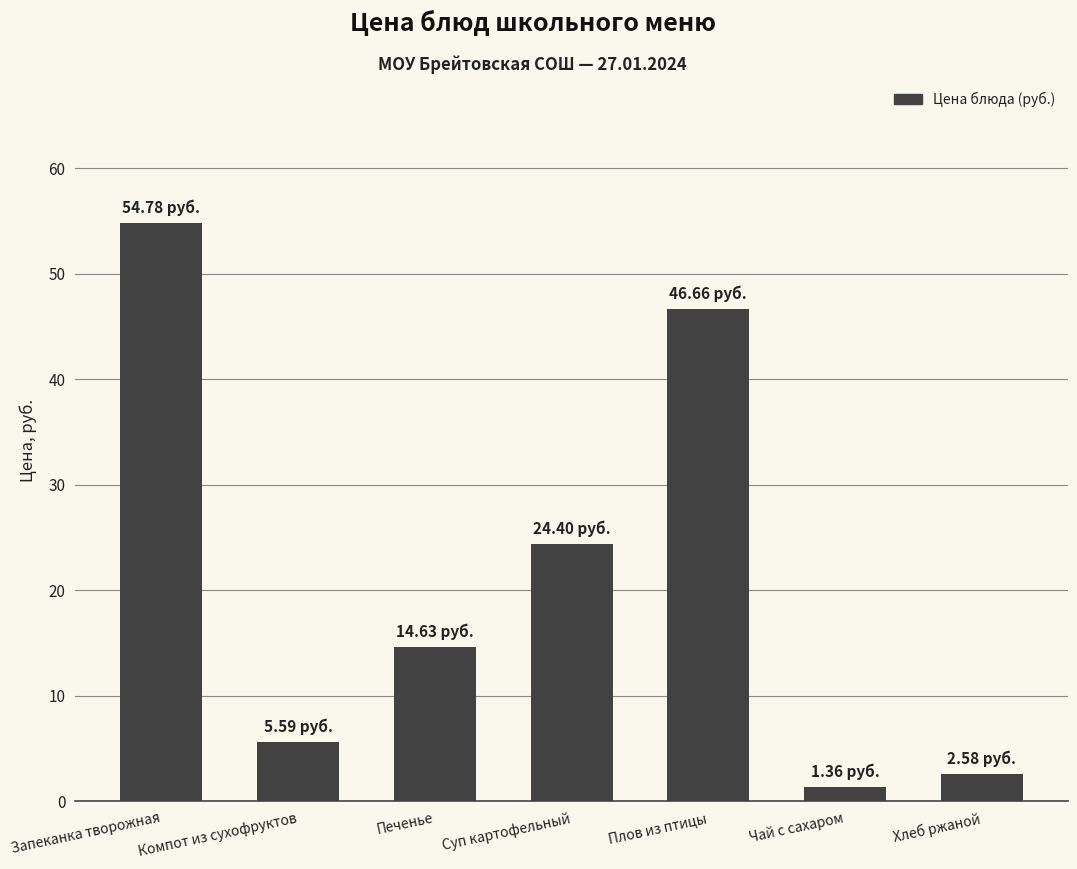

What is the change in value from Компот из сухофруктов to Чай с сахаром?

-4.2